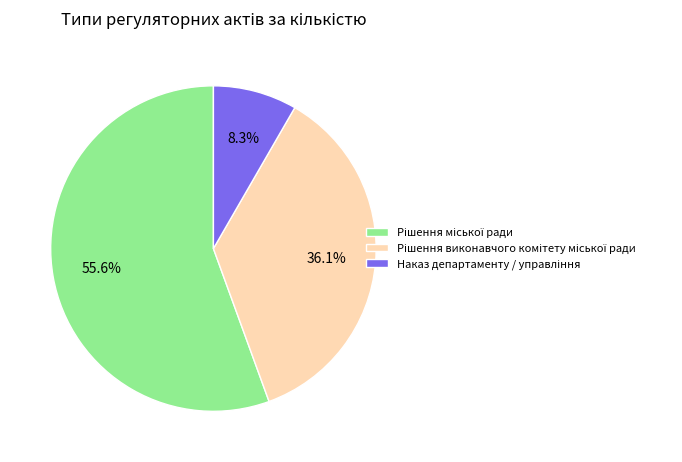

Is there a majority slice in this chart?

Yes